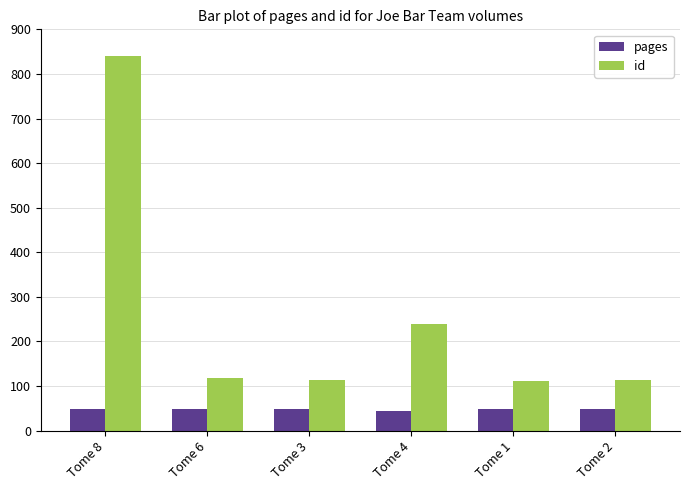

How many bars are there in total?

12